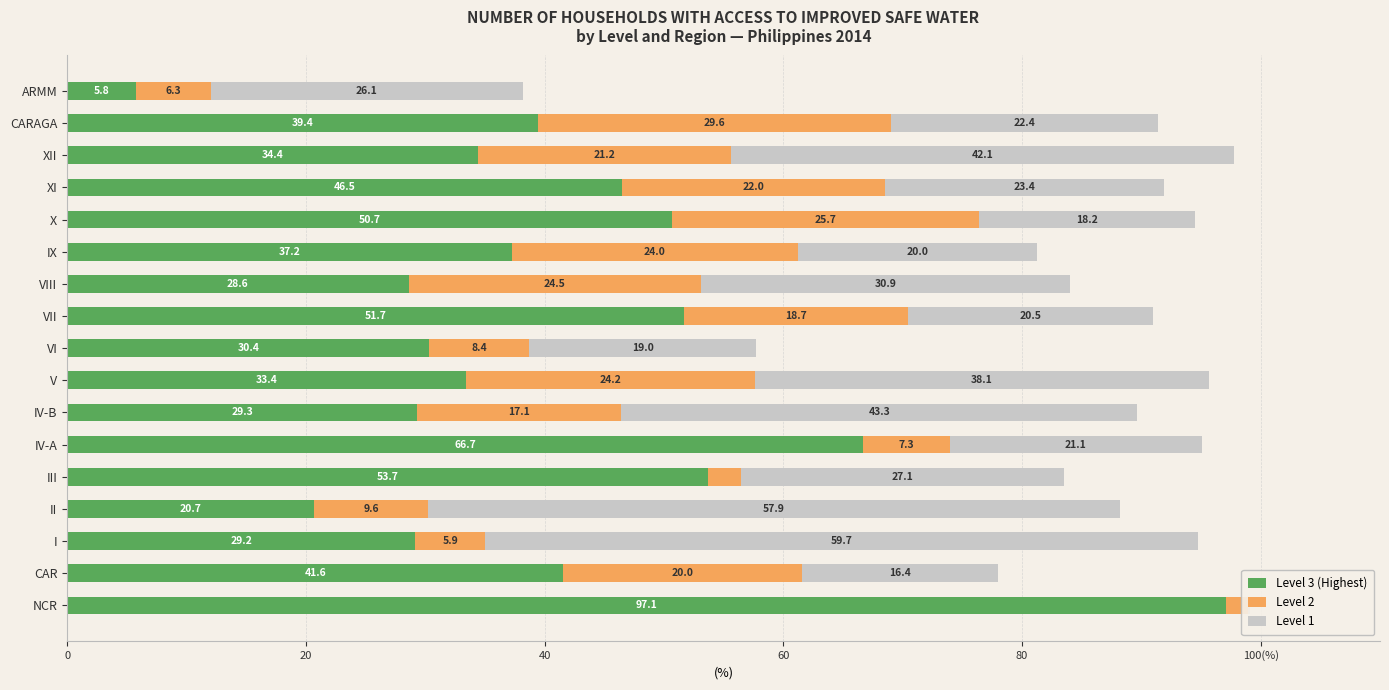

How many groups of bars are there?

17